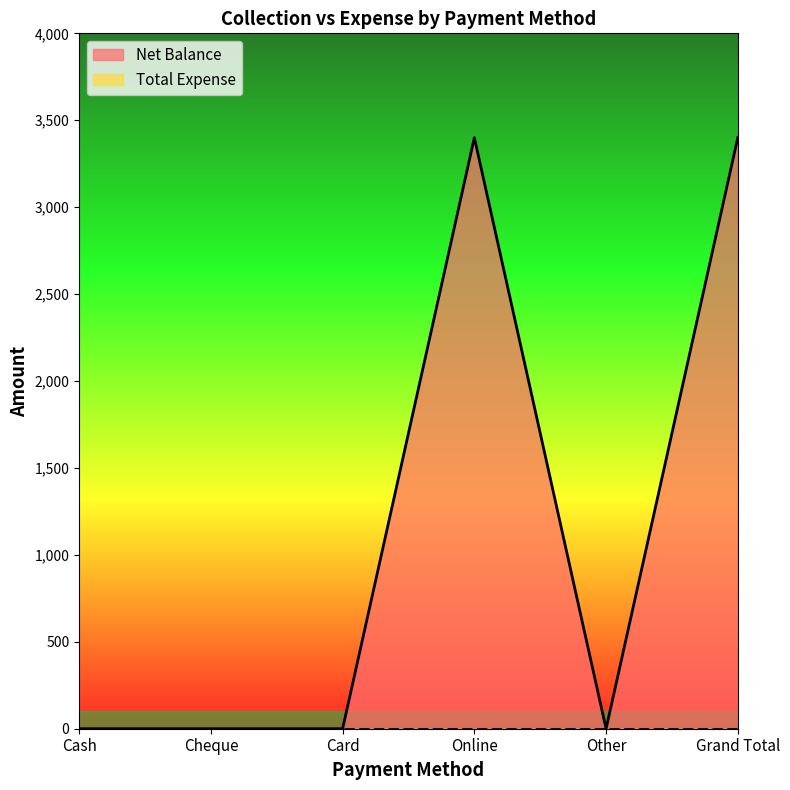

How many positive values are there?

2